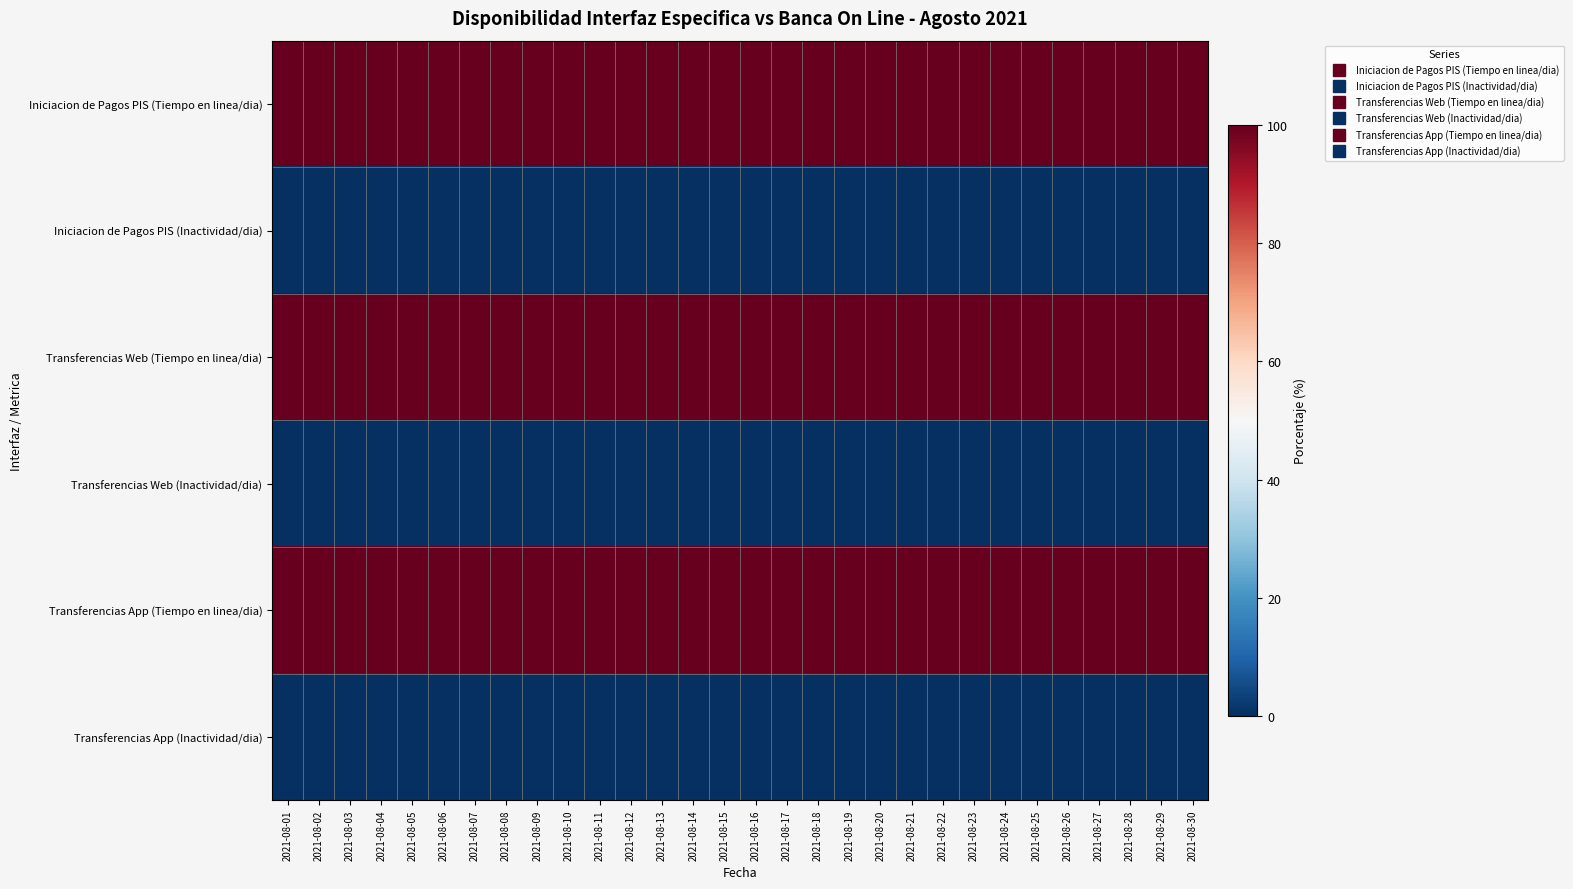

At which category is the sum across all series the highest?

2021-08-01